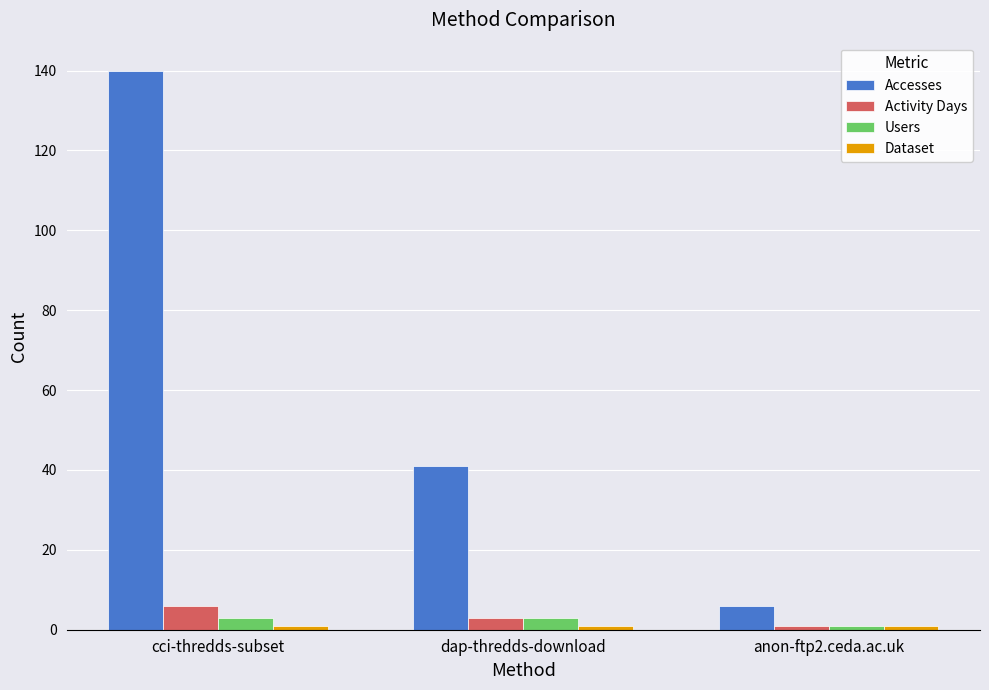

What is the total value across all series at dap-thredds-download?

48